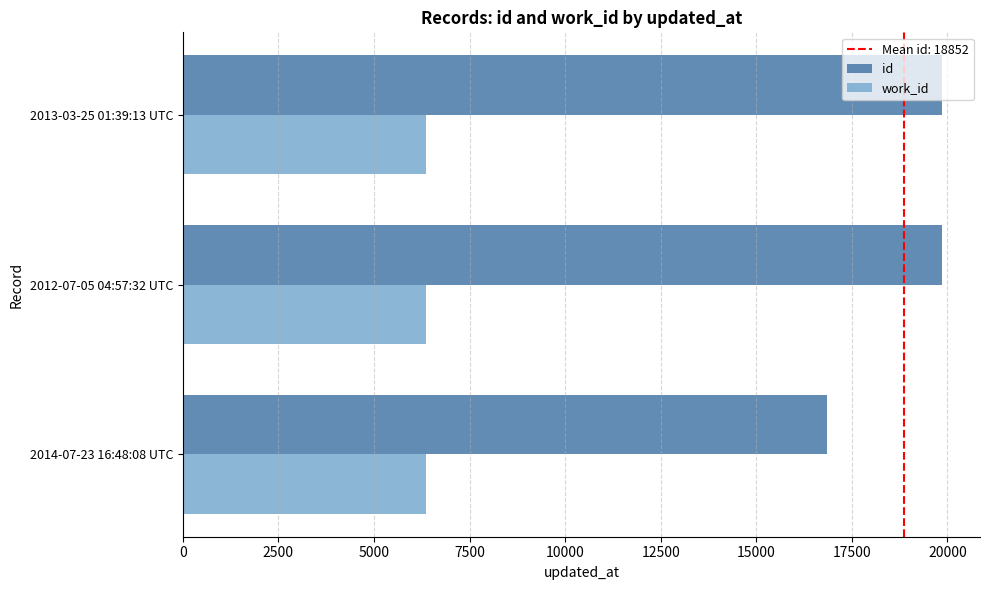

Rank the series by their maximum value, from highest to lowest.

id, work_id